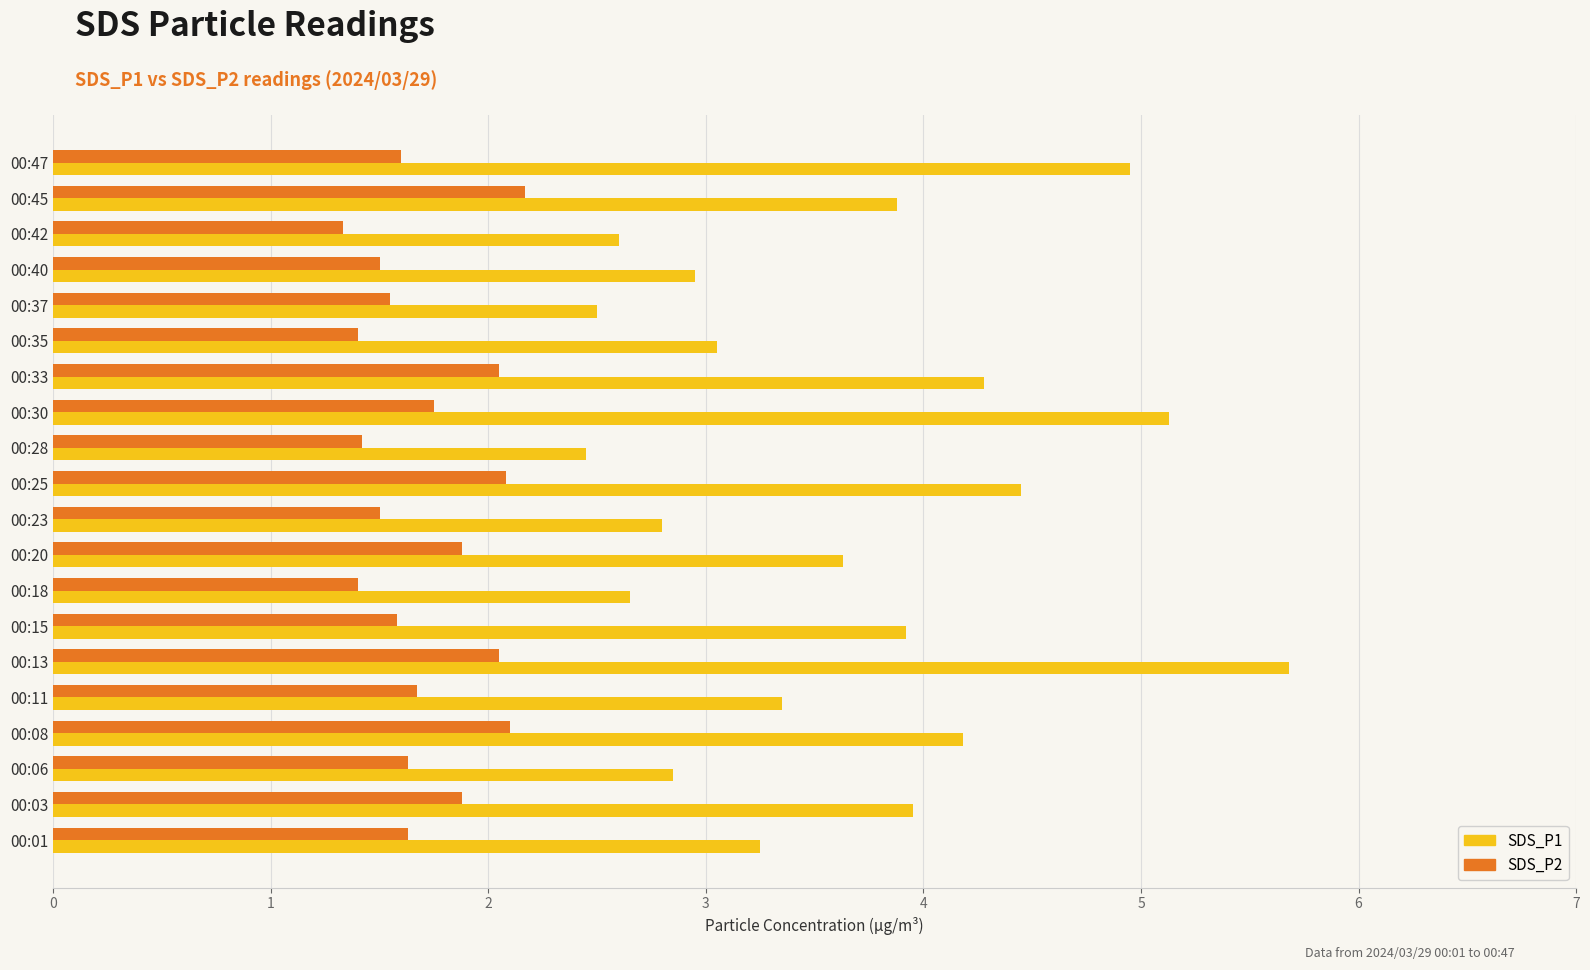

At which category does the chart reach its peak across all series?

00:13